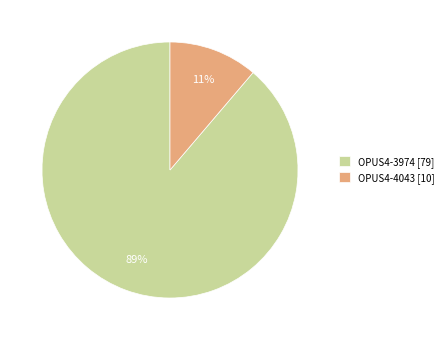

What is the smallest slice in the pie chart?

OPUS4-4043